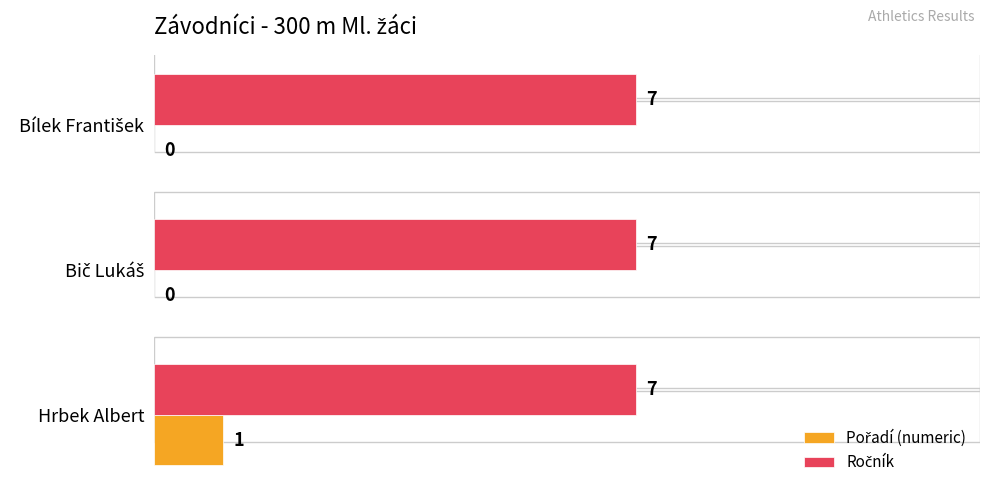

At which category is the sum across all series the highest?

Hrbek Albert